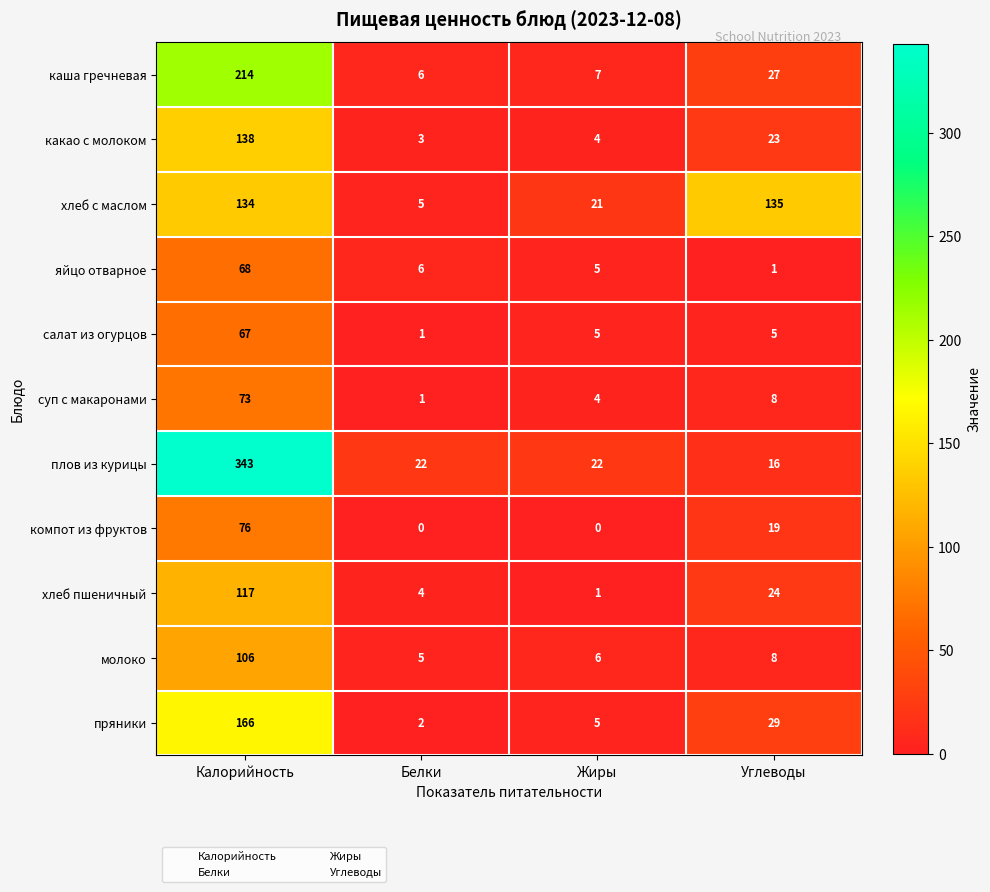

How many distinct data groups are displayed?

11